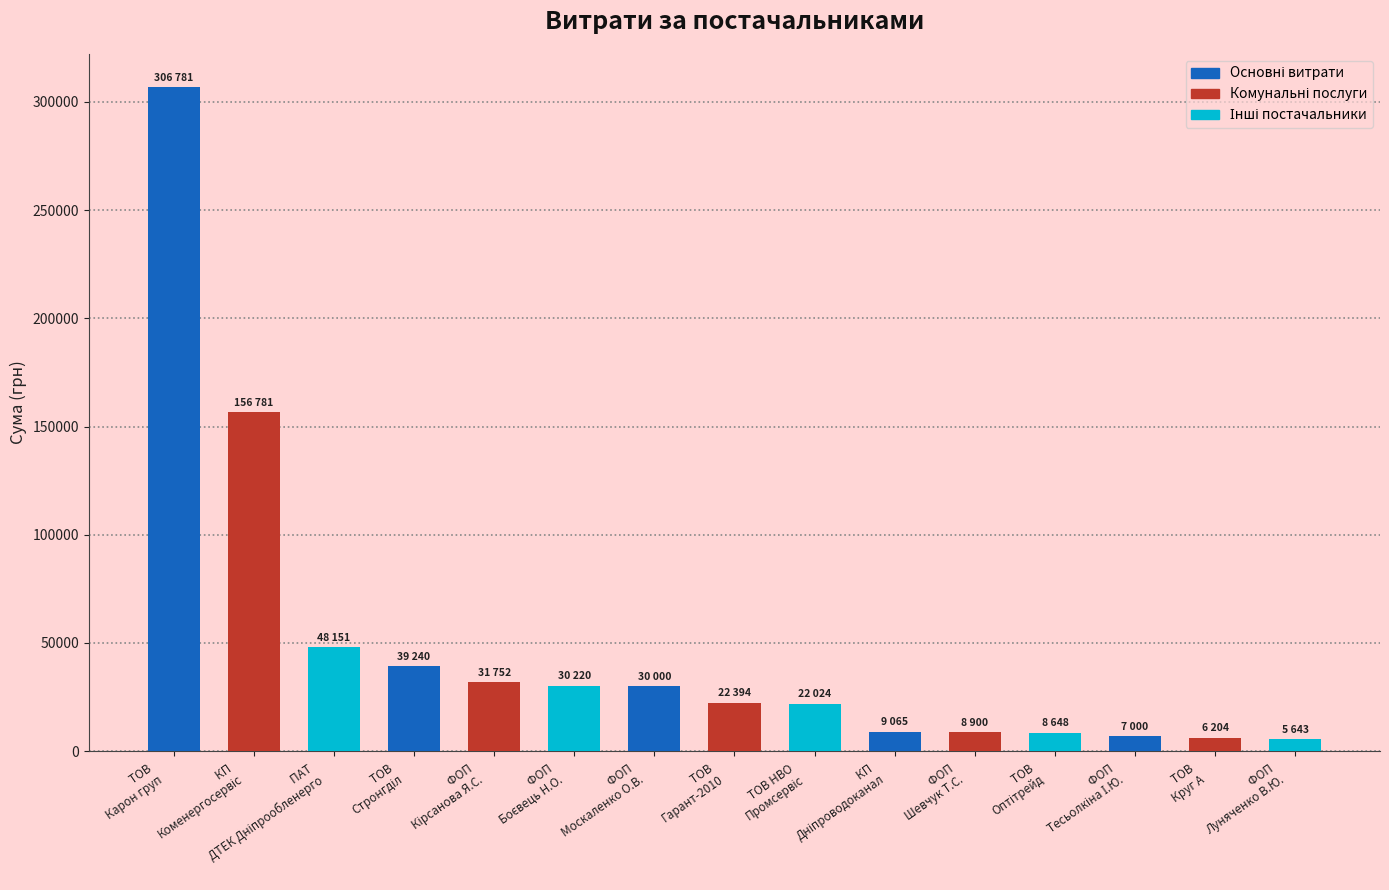

What is the average value?

48853.8